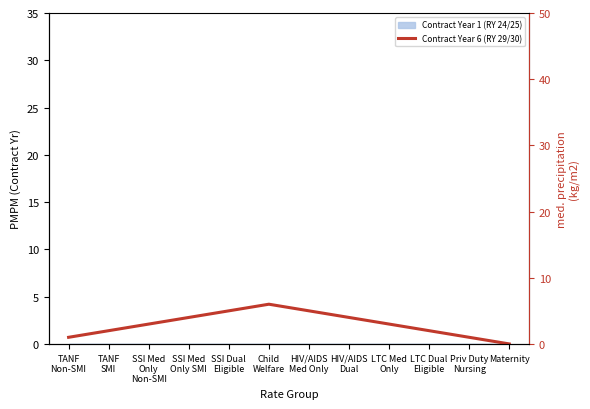

Reading left to right, extract all data points from this chart.

1	2	3	4	5	6	5	4	3	2	1	0